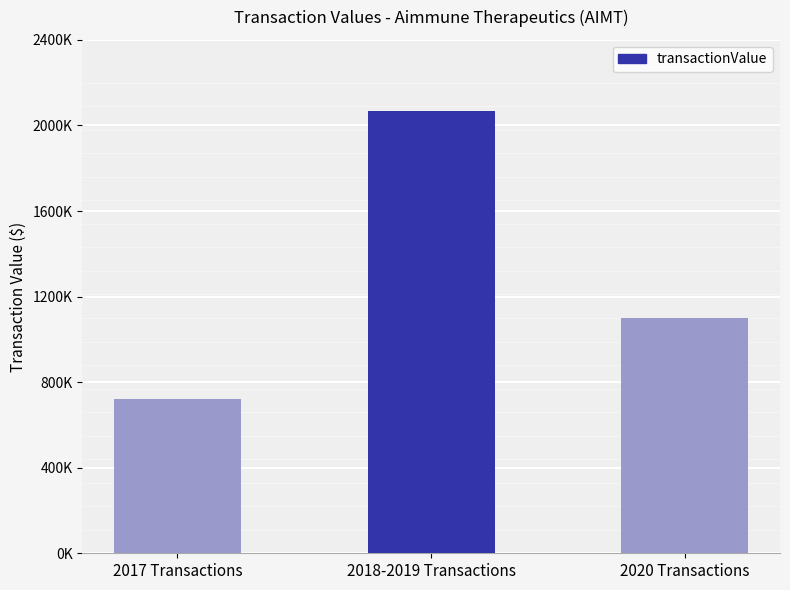

Rank the categories by value from lowest to highest.

2017 Transactions, 2020 Transactions, 2018-2019 Transactions